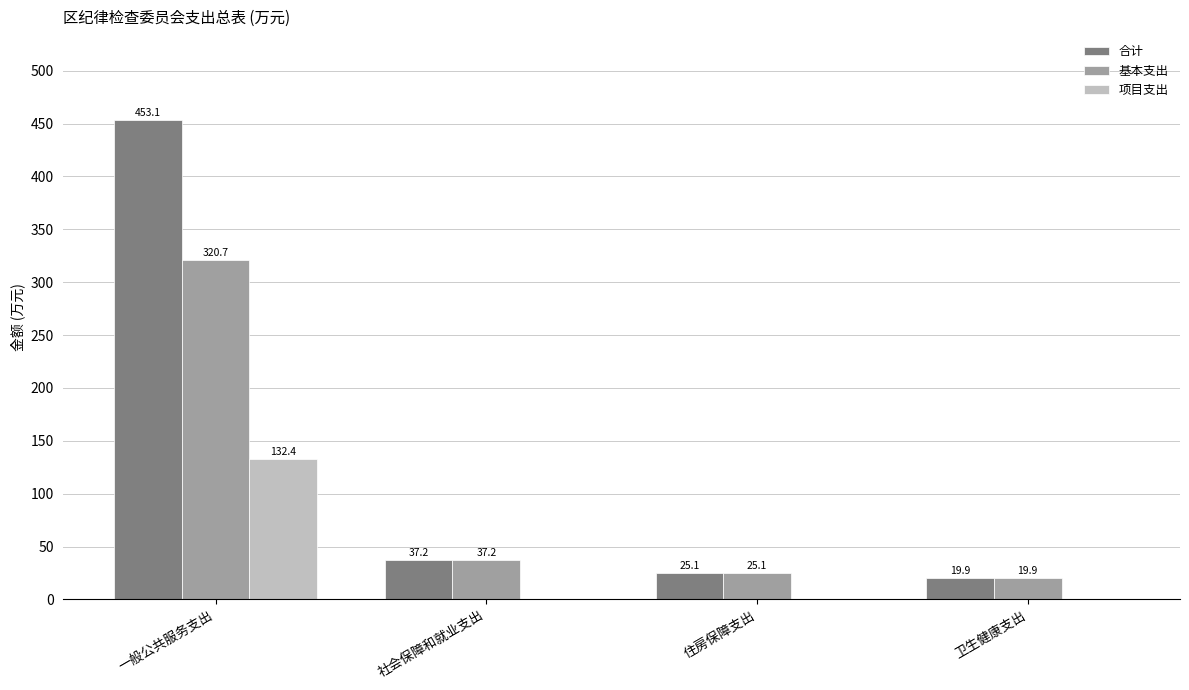

Is the value of 项目支出 at 卫生健康支出 greater than the value of 合计 at 住房保障支出?

No